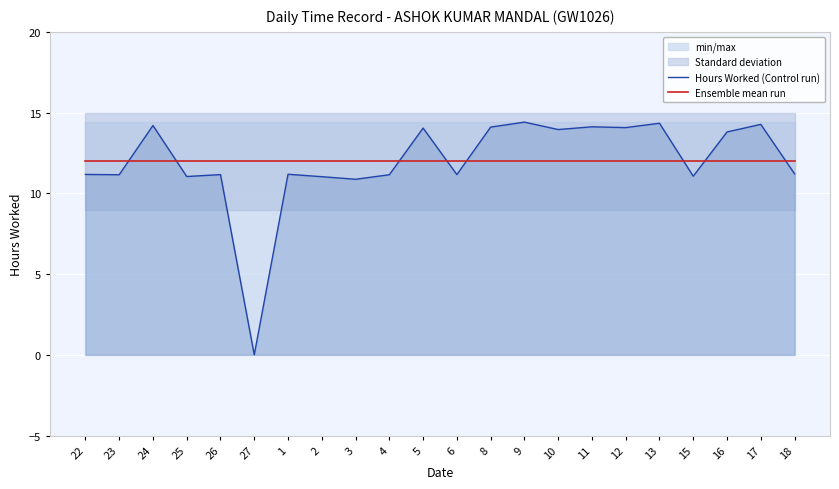

List the series in order of their peak value, highest first.

Hours Worked (Control run), Ensemble mean run